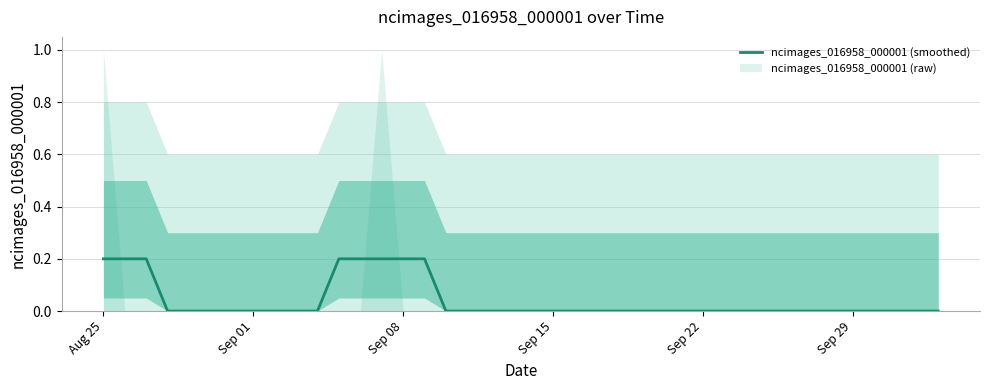

True or false: there are more than 1 points higher than both neighbors.

False